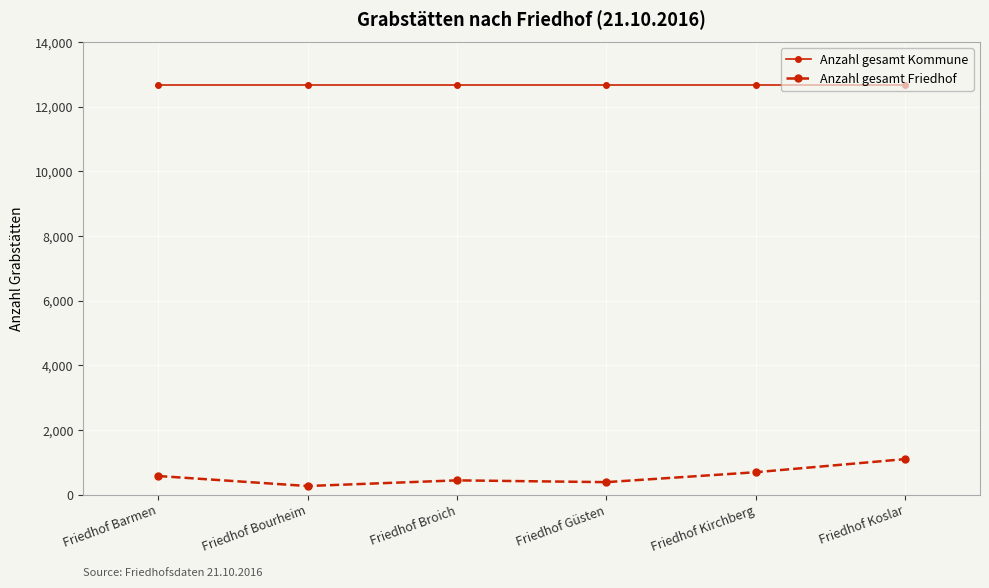

Is it true that Anzahl gesamt Friedhof equals 692 at Friedhof Kirchberg?

True